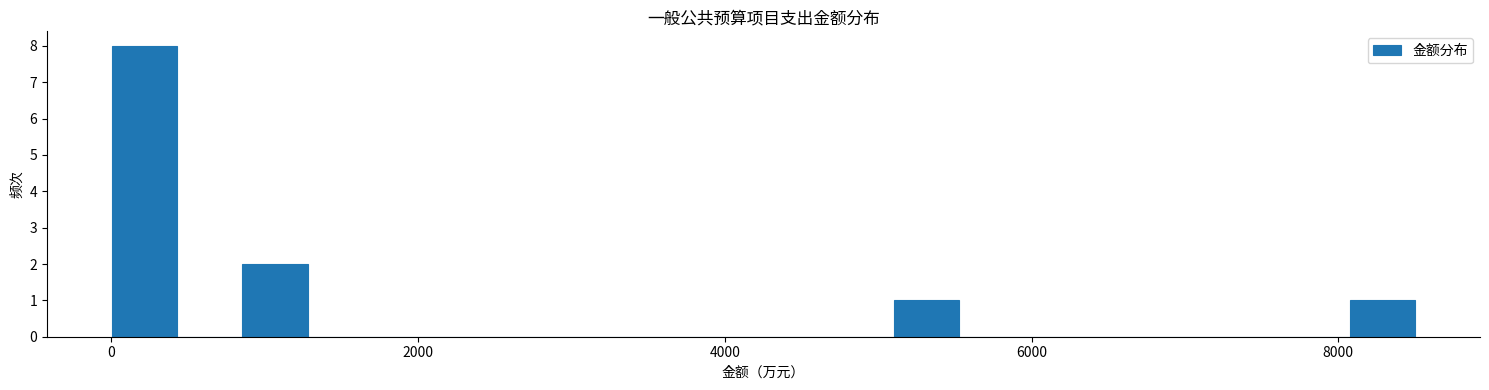

Read against the x-axis, roughly where is the centre of the tallest bar?

200